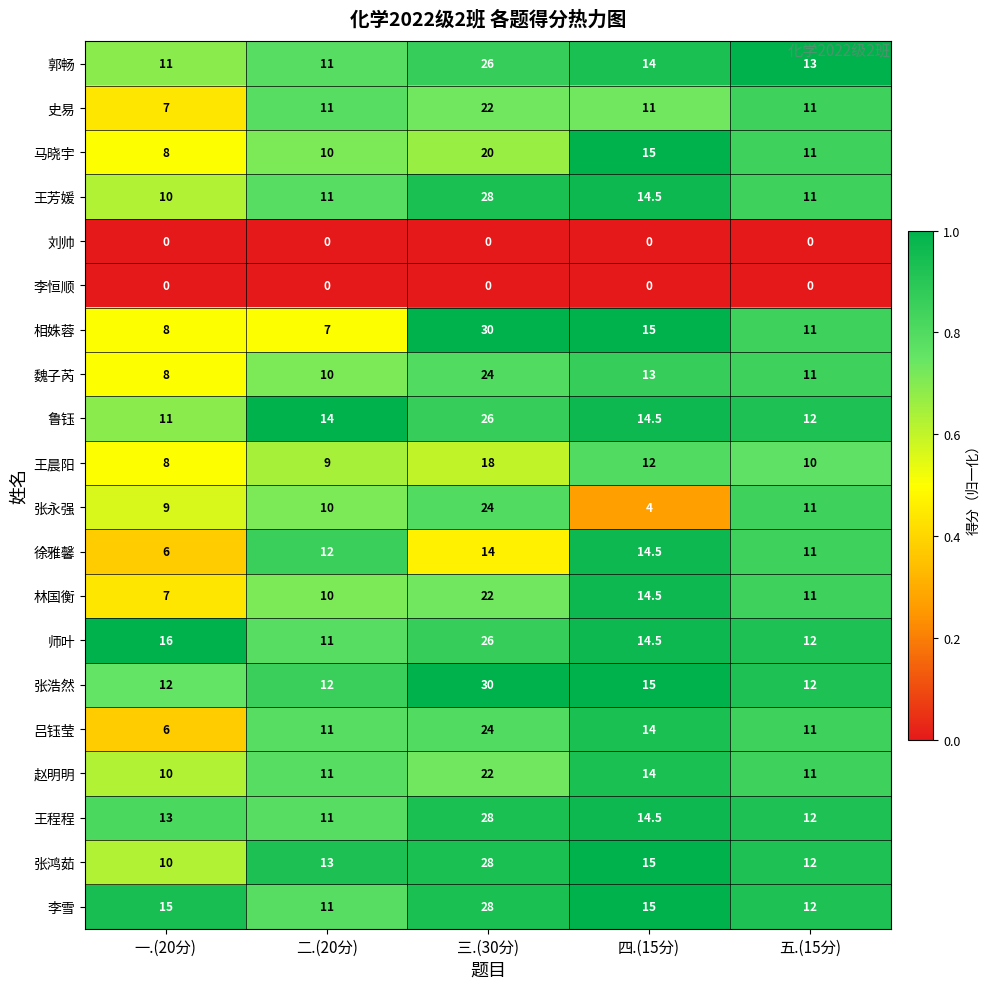

The value of 李雪 at 三.(30分) is 44.4. True or false?

False